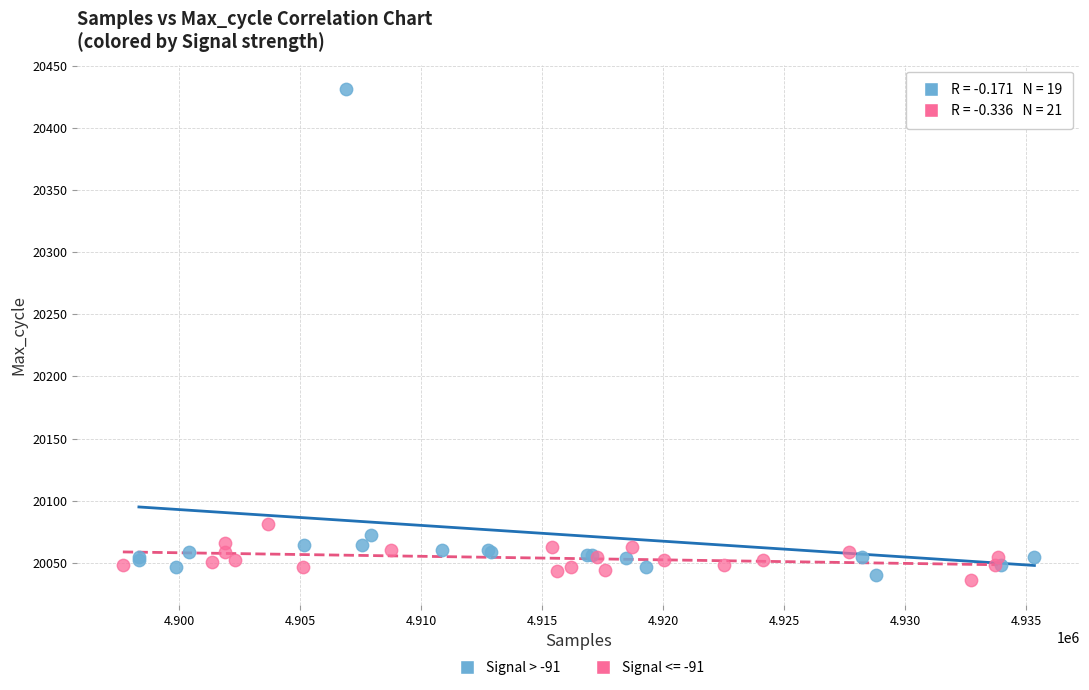

Which series has the widest spread of Y values?

Signal > -91